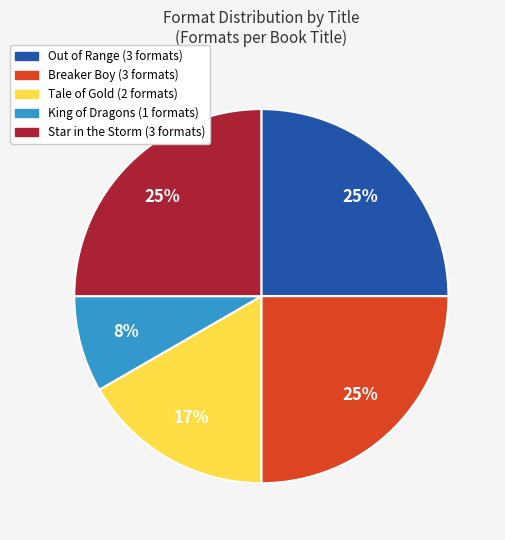

How many slices are in this pie chart?

5